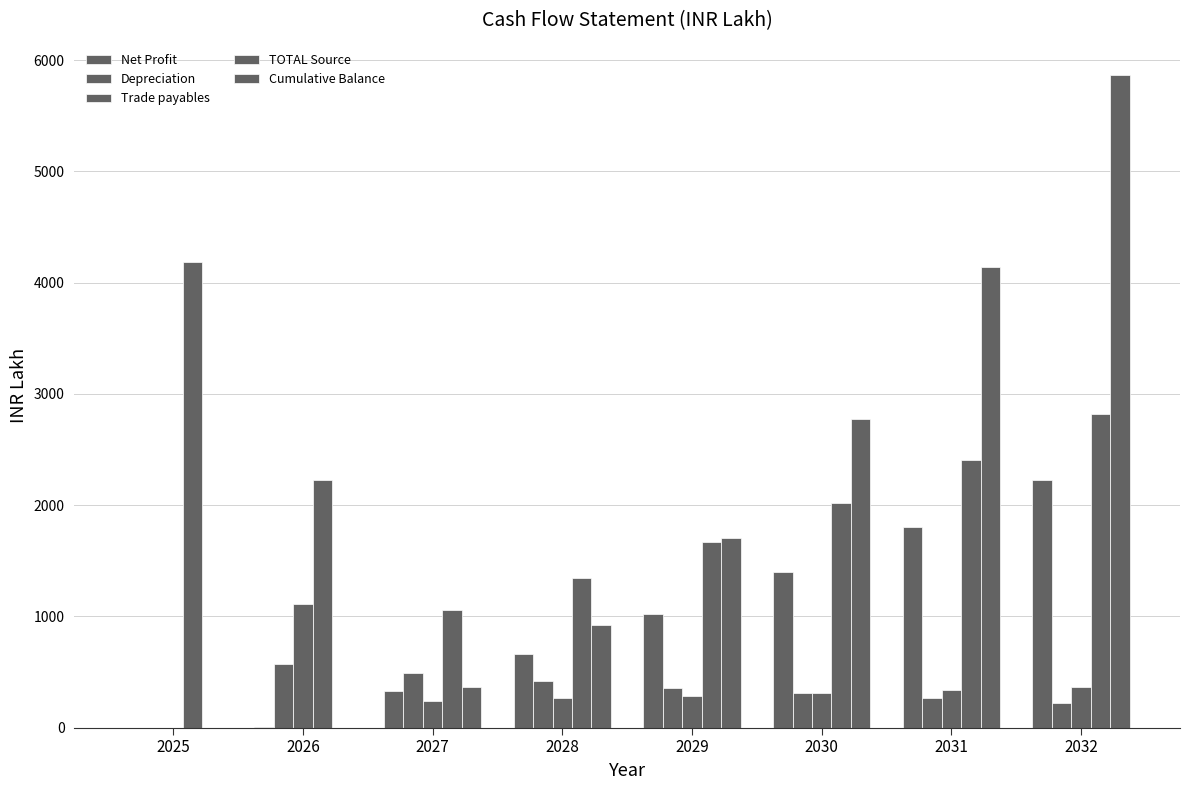

The value of Depreciation at 2027 is 487.4. True or false?

True